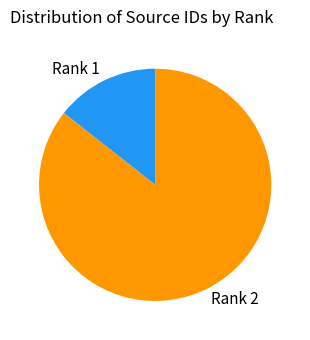

Rank the categories by value from highest to lowest.

Rank 2, Rank 1